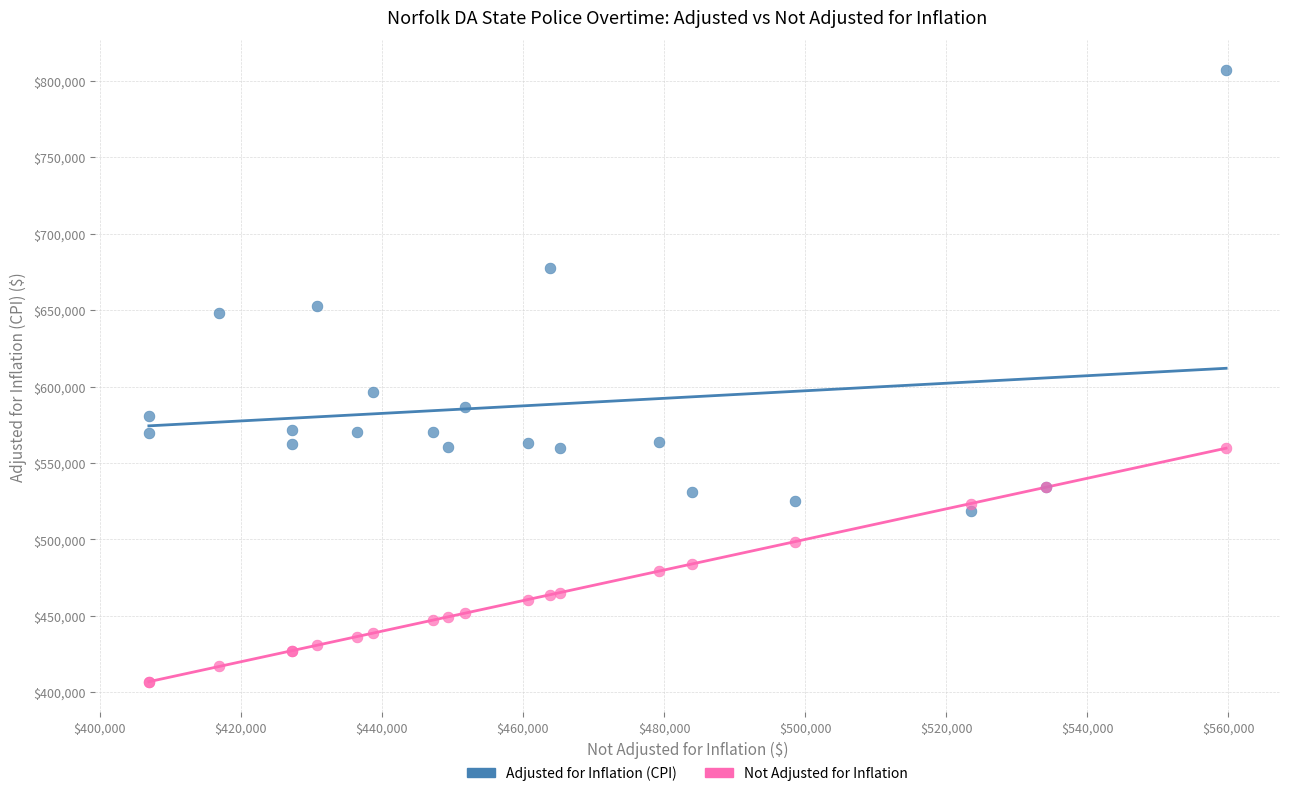

In the Adjusted for Inflation (CPI) series, what Y value is closest to 662830?

652917